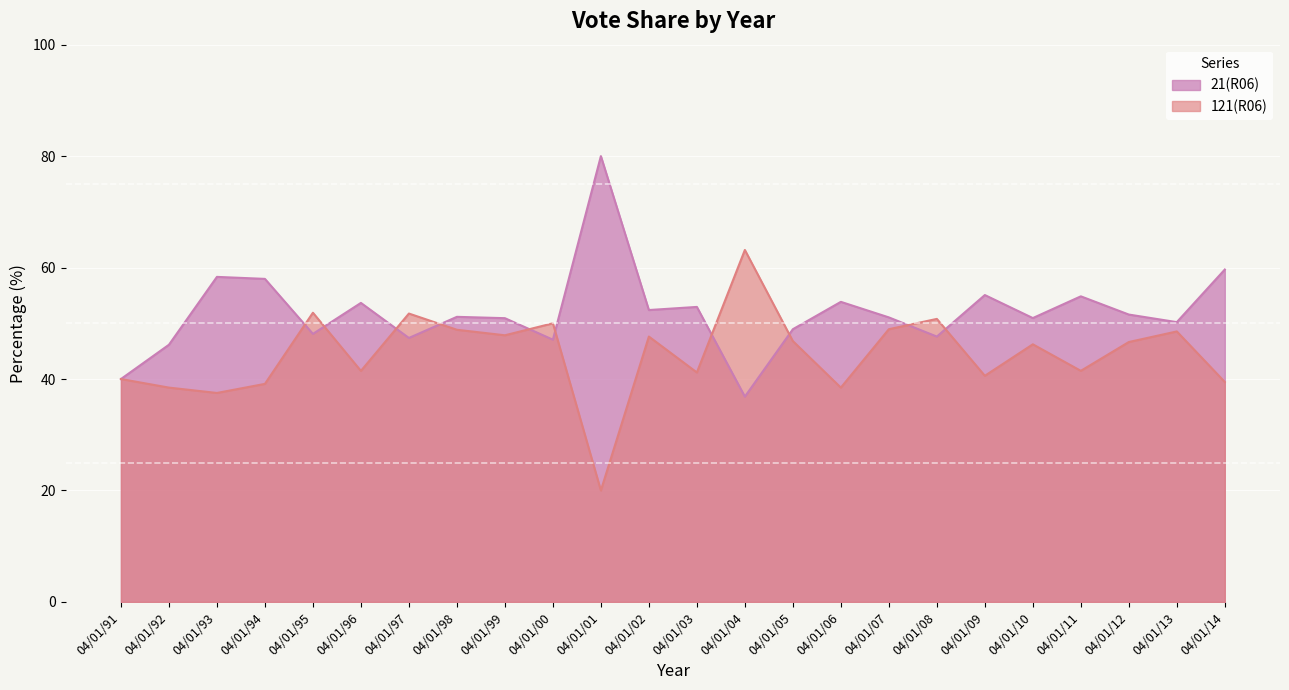

Which series ends up on top after the final intersection of 21(R06) and 121(R06)?

21(R06)